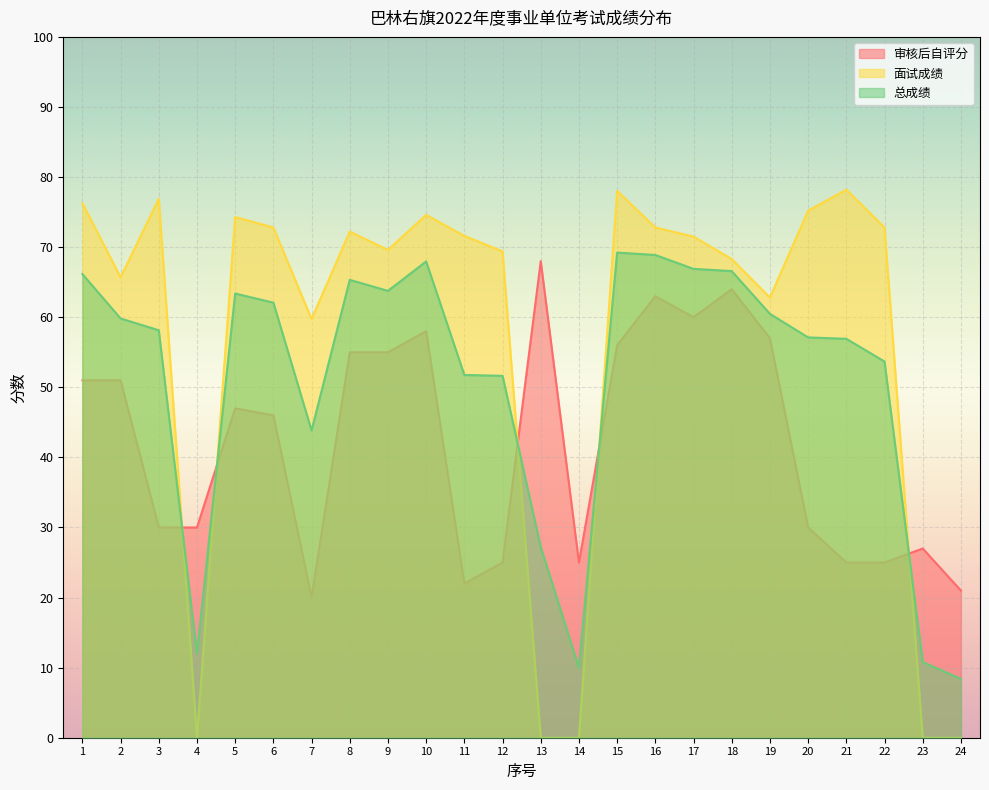

What is the greatest value displayed?

78.2